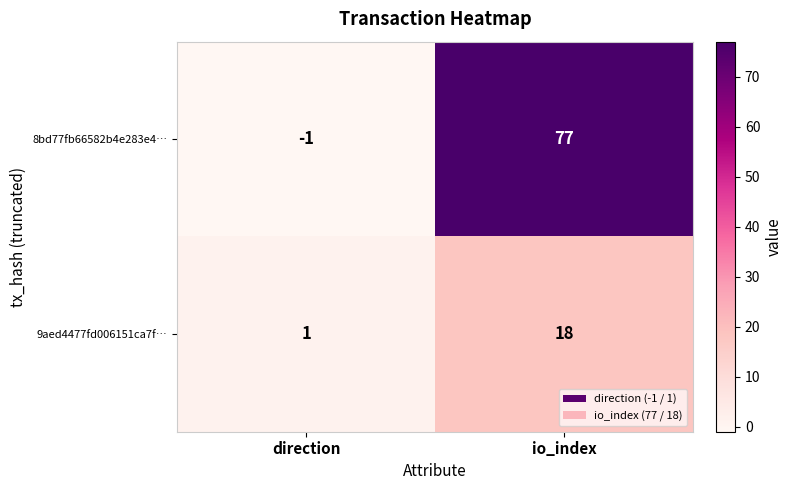

At which category is the sum across all series the highest?

io_index